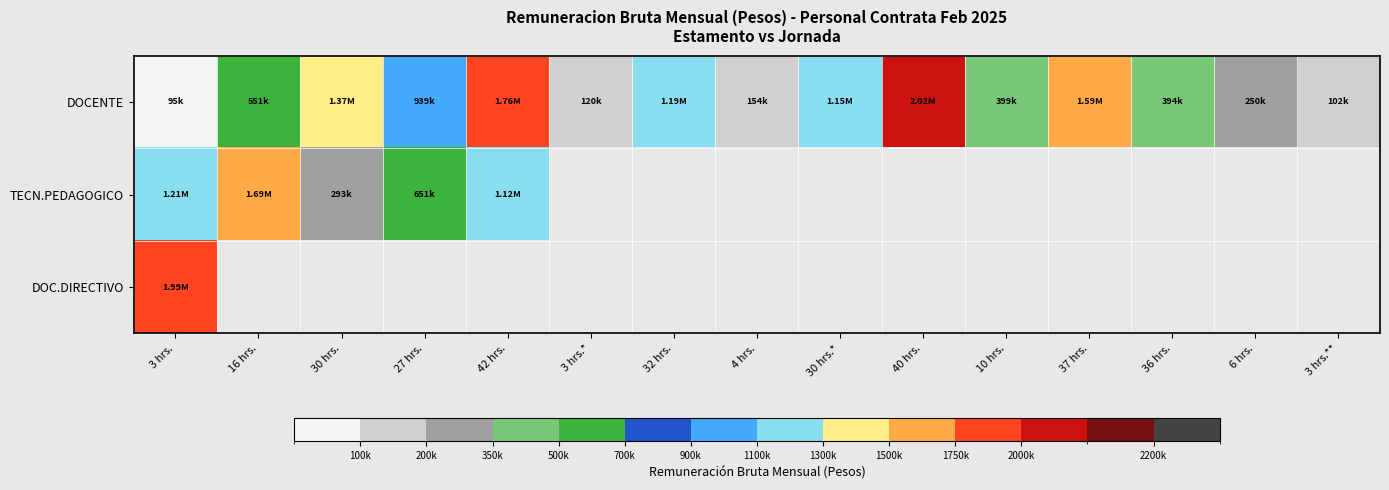

Which series changed the most between 3 hrs. and 3 hrs.**?

DOCENTE